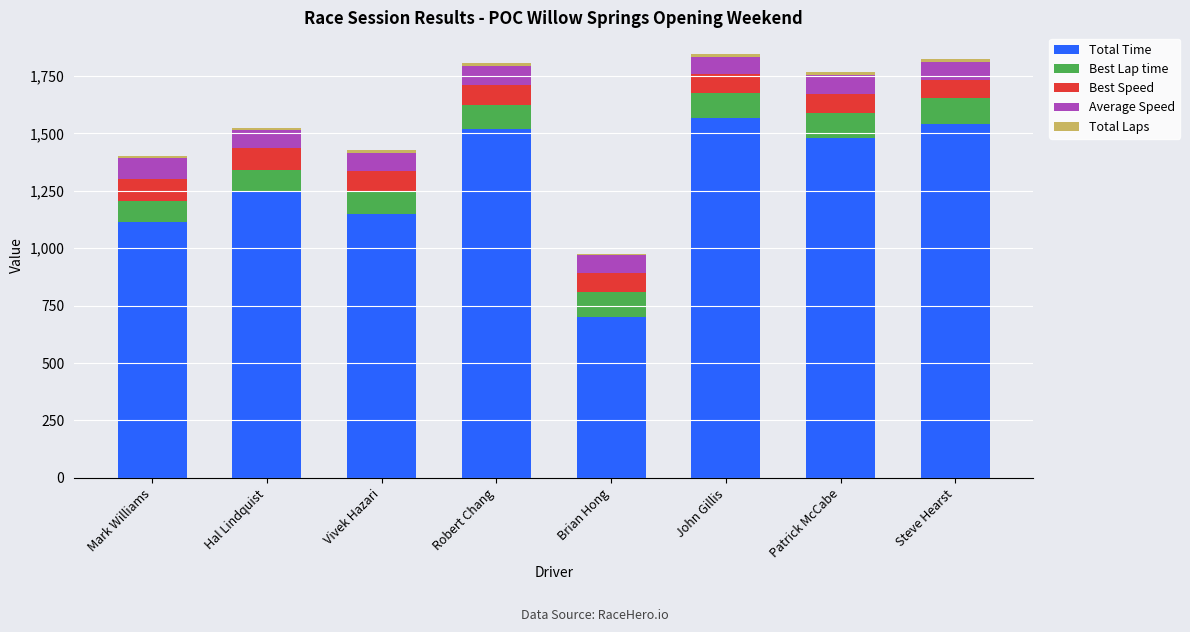

How many distinct data groups are displayed?

5